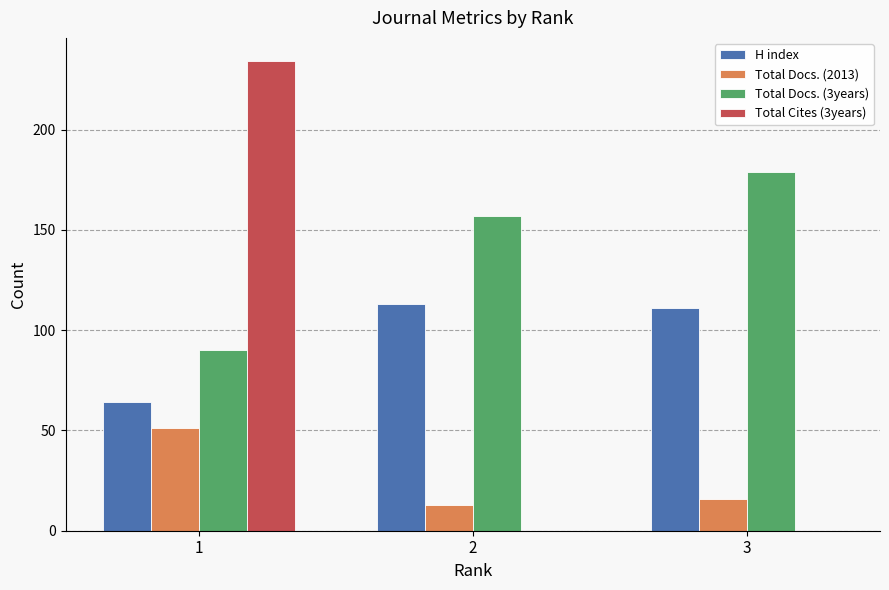

The Total Docs. (2013) series shows 51 at 1. True or false?

True